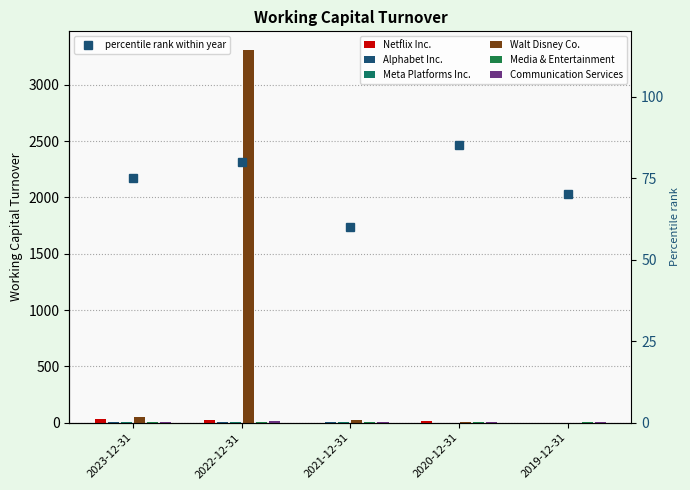

What are all the series names shown in the legend?

Netflix Inc., Alphabet Inc., Meta Platforms Inc., Walt Disney Co., Media & Entertainment, Communication Services